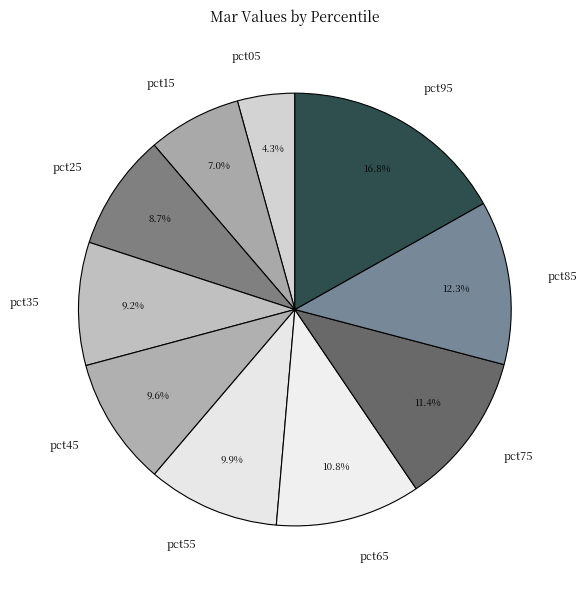

What is the smallest slice in the pie chart?

pct05